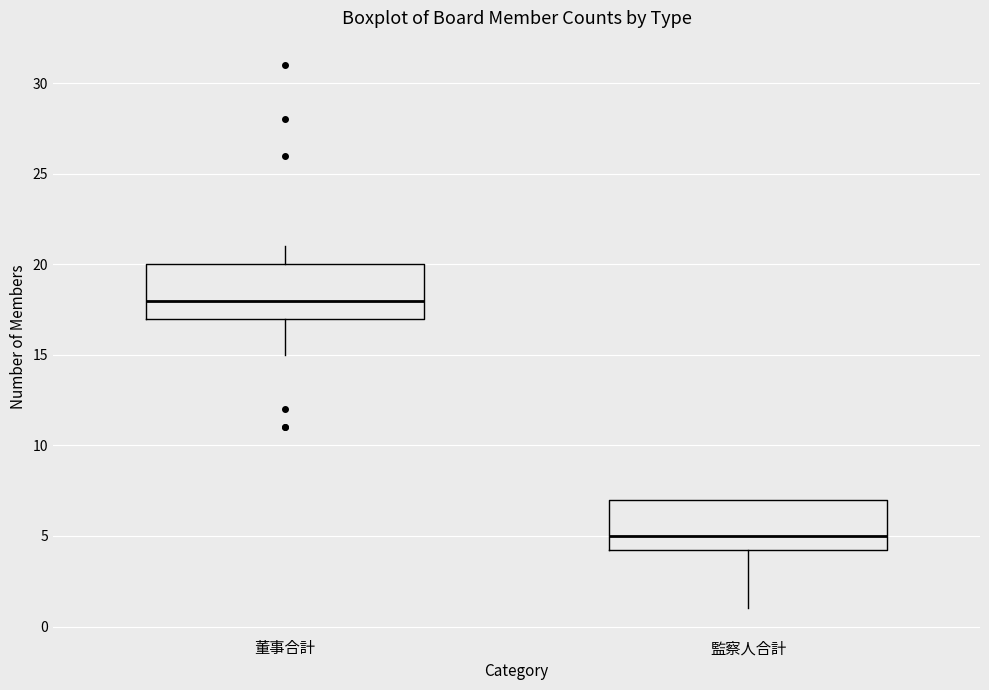

Which box's median line is the lowest?

監察人合計